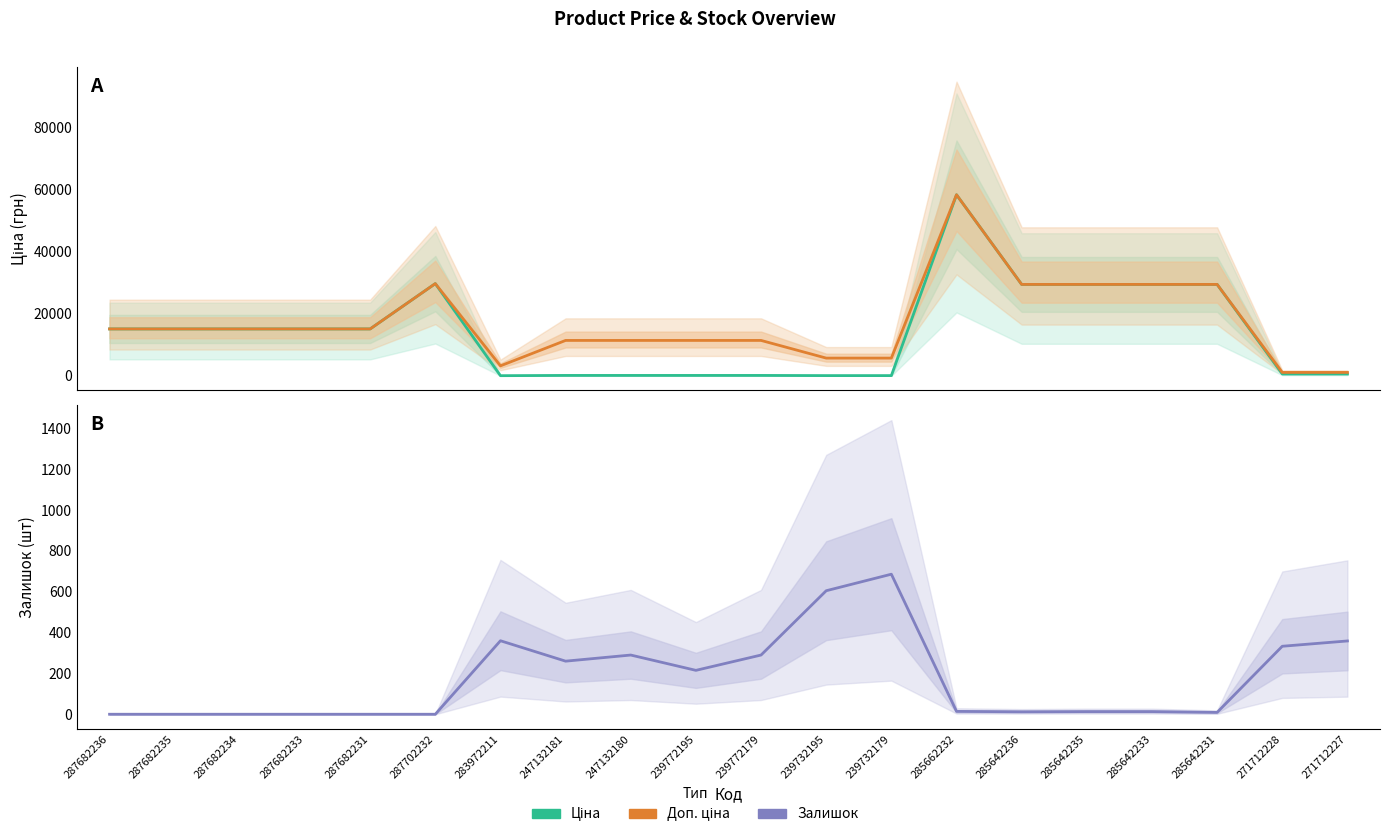

List the series in order of their peak value, lowest first.

Залишок, Ціна, Доп. ціна